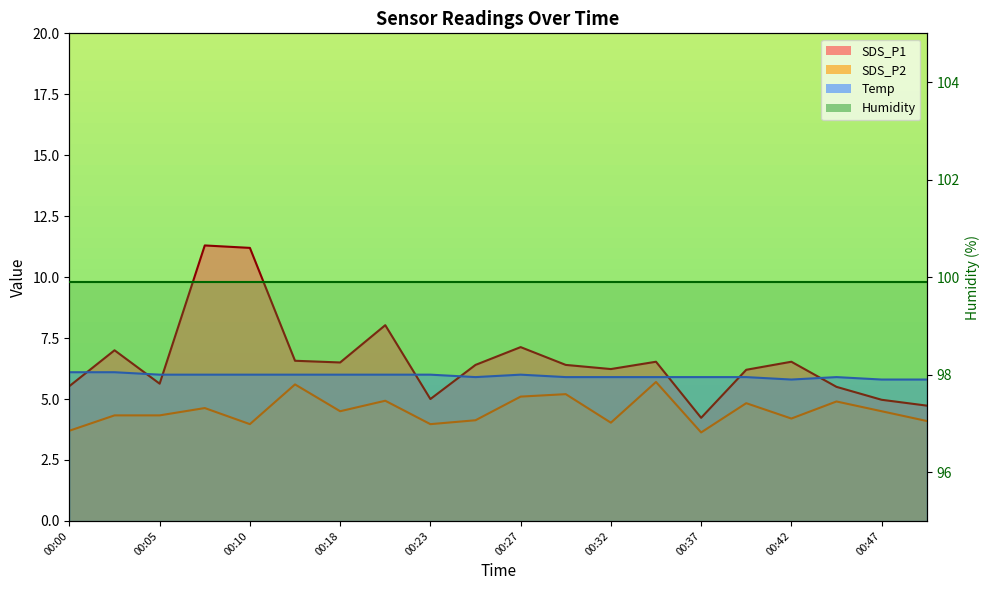

Where is SDS_P2 nearest to the value 4?

00:10